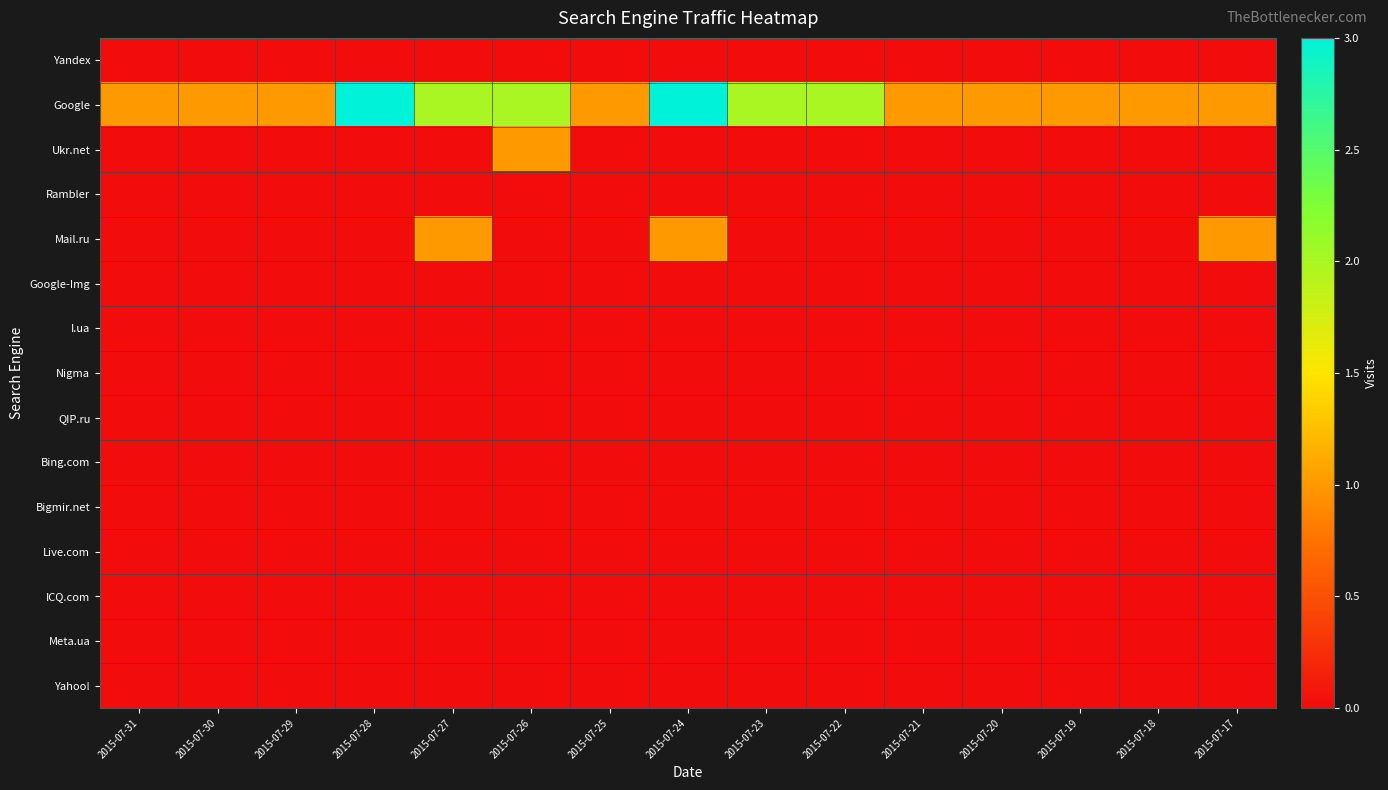

Reading right to left, list all the values displayed in this chart.

Yandex: 2015-07-17=0	2015-07-18=0	2015-07-19=0	2015-07-20=0	2015-07-21=0	2015-07-22=0	2015-07-23=0	2015-07-24=0	2015-07-25=0	2015-07-26=0	2015-07-27=0	2015-07-28=0	2015-07-29=0	2015-07-30=0	2015-07-31=0
Google: 2015-07-17=1	2015-07-18=1	2015-07-19=1	2015-07-20=1	2015-07-21=1	2015-07-22=2	2015-07-23=2	2015-07-24=3	2015-07-25=1	2015-07-26=2	2015-07-27=2	2015-07-28=3	2015-07-29=1	2015-07-30=1	2015-07-31=1
Ukr.net: 2015-07-17=0	2015-07-18=0	2015-07-19=0	2015-07-20=0	2015-07-21=0	2015-07-22=0	2015-07-23=0	2015-07-24=0	2015-07-25=0	2015-07-26=1	2015-07-27=0	2015-07-28=0	2015-07-29=0	2015-07-30=0	2015-07-31=0
Rambler: 2015-07-17=0	2015-07-18=0	2015-07-19=0	2015-07-20=0	2015-07-21=0	2015-07-22=0	2015-07-23=0	2015-07-24=0	2015-07-25=0	2015-07-26=0	2015-07-27=0	2015-07-28=0	2015-07-29=0	2015-07-30=0	2015-07-31=0
Mail.ru: 2015-07-17=1	2015-07-18=0	2015-07-19=0	2015-07-20=0	2015-07-21=0	2015-07-22=0	2015-07-23=0	2015-07-24=1	2015-07-25=0	2015-07-26=0	2015-07-27=1	2015-07-28=0	2015-07-29=0	2015-07-30=0	2015-07-31=0
Google-Img: 2015-07-17=0	2015-07-18=0	2015-07-19=0	2015-07-20=0	2015-07-21=0	2015-07-22=0	2015-07-23=0	2015-07-24=0	2015-07-25=0	2015-07-26=0	2015-07-27=0	2015-07-28=0	2015-07-29=0	2015-07-30=0	2015-07-31=0
I.ua: 2015-07-17=0	2015-07-18=0	2015-07-19=0	2015-07-20=0	2015-07-21=0	2015-07-22=0	2015-07-23=0	2015-07-24=0	2015-07-25=0	2015-07-26=0	2015-07-27=0	2015-07-28=0	2015-07-29=0	2015-07-30=0	2015-07-31=0
Nigma: 2015-07-17=0	2015-07-18=0	2015-07-19=0	2015-07-20=0	2015-07-21=0	2015-07-22=0	2015-07-23=0	2015-07-24=0	2015-07-25=0	2015-07-26=0	2015-07-27=0	2015-07-28=0	2015-07-29=0	2015-07-30=0	2015-07-31=0
QIP.ru: 2015-07-17=0	2015-07-18=0	2015-07-19=0	2015-07-20=0	2015-07-21=0	2015-07-22=0	2015-07-23=0	2015-07-24=0	2015-07-25=0	2015-07-26=0	2015-07-27=0	2015-07-28=0	2015-07-29=0	2015-07-30=0	2015-07-31=0
Bing.com: 2015-07-17=0	2015-07-18=0	2015-07-19=0	2015-07-20=0	2015-07-21=0	2015-07-22=0	2015-07-23=0	2015-07-24=0	2015-07-25=0	2015-07-26=0	2015-07-27=0	2015-07-28=0	2015-07-29=0	2015-07-30=0	2015-07-31=0
Bigmir.net: 2015-07-17=0	2015-07-18=0	2015-07-19=0	2015-07-20=0	2015-07-21=0	2015-07-22=0	2015-07-23=0	2015-07-24=0	2015-07-25=0	2015-07-26=0	2015-07-27=0	2015-07-28=0	2015-07-29=0	2015-07-30=0	2015-07-31=0
Live.com: 2015-07-17=0	2015-07-18=0	2015-07-19=0	2015-07-20=0	2015-07-21=0	2015-07-22=0	2015-07-23=0	2015-07-24=0	2015-07-25=0	2015-07-26=0	2015-07-27=0	2015-07-28=0	2015-07-29=0	2015-07-30=0	2015-07-31=0
ICQ.com: 2015-07-17=0	2015-07-18=0	2015-07-19=0	2015-07-20=0	2015-07-21=0	2015-07-22=0	2015-07-23=0	2015-07-24=0	2015-07-25=0	2015-07-26=0	2015-07-27=0	2015-07-28=0	2015-07-29=0	2015-07-30=0	2015-07-31=0
Meta.ua: 2015-07-17=0	2015-07-18=0	2015-07-19=0	2015-07-20=0	2015-07-21=0	2015-07-22=0	2015-07-23=0	2015-07-24=0	2015-07-25=0	2015-07-26=0	2015-07-27=0	2015-07-28=0	2015-07-29=0	2015-07-30=0	2015-07-31=0
Yahoo!: 2015-07-17=0	2015-07-18=0	2015-07-19=0	2015-07-20=0	2015-07-21=0	2015-07-22=0	2015-07-23=0	2015-07-24=0	2015-07-25=0	2015-07-26=0	2015-07-27=0	2015-07-28=0	2015-07-29=0	2015-07-30=0	2015-07-31=0